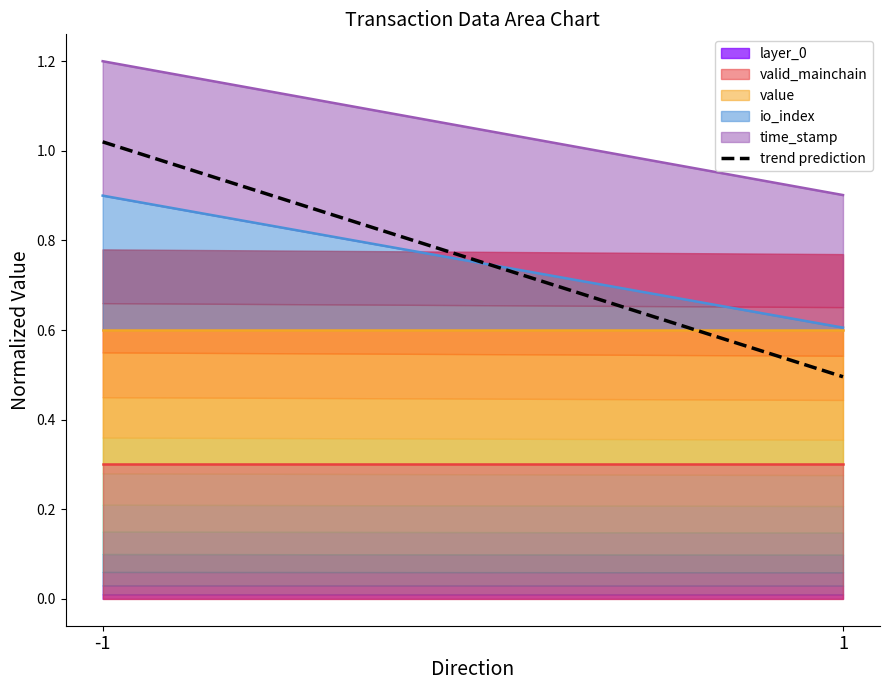

Rank the categories by value from lowest to highest.

1, -1